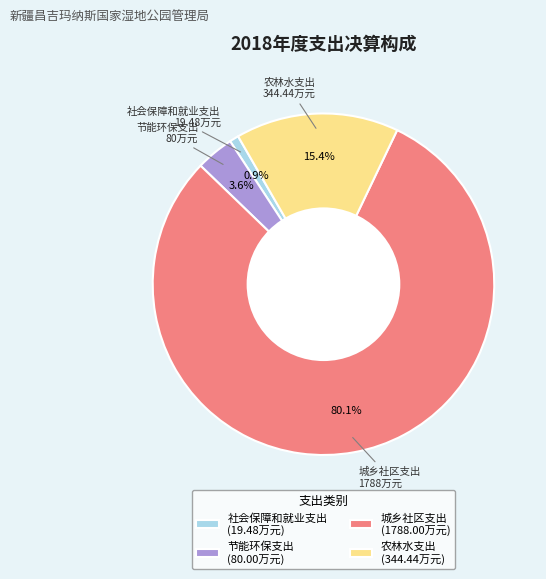

Between 社会保障和就业支出 and 农林水支出, which is larger?

农林水支出